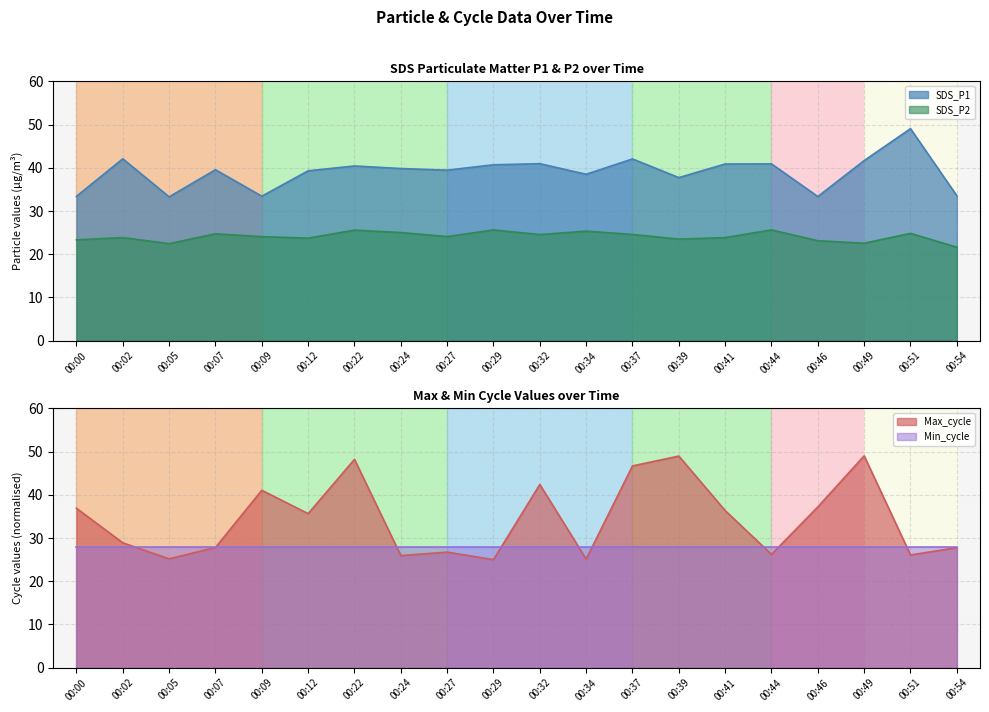

What is the spread (max minus min) of values at 00:12?

15.6